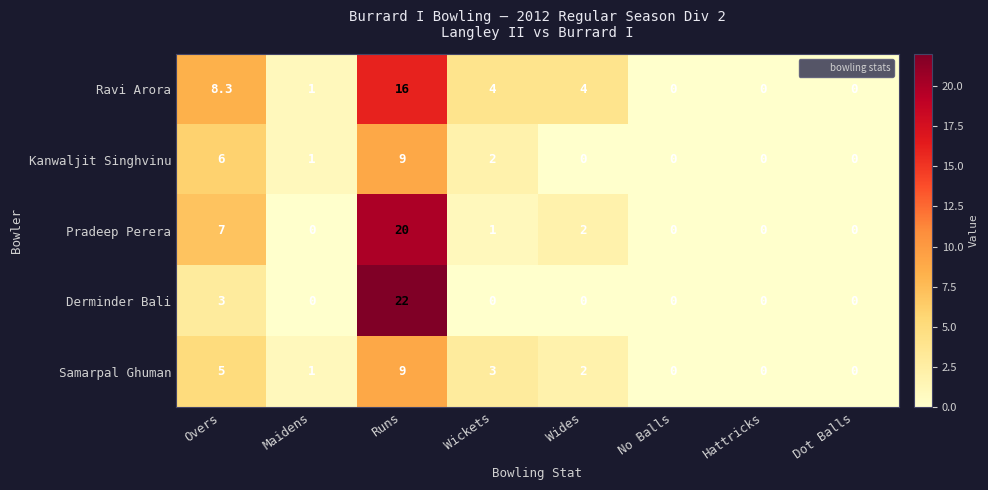

Which series has the largest range (max minus min)?

Derminder Bali